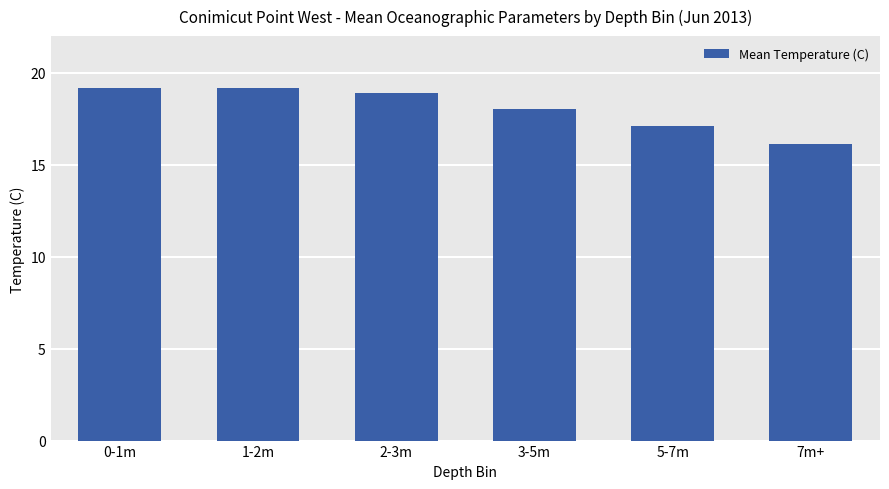

Reading left to right, extract all data points from this chart.

19.2	19.2	18.9	18.1	17.1	16.1